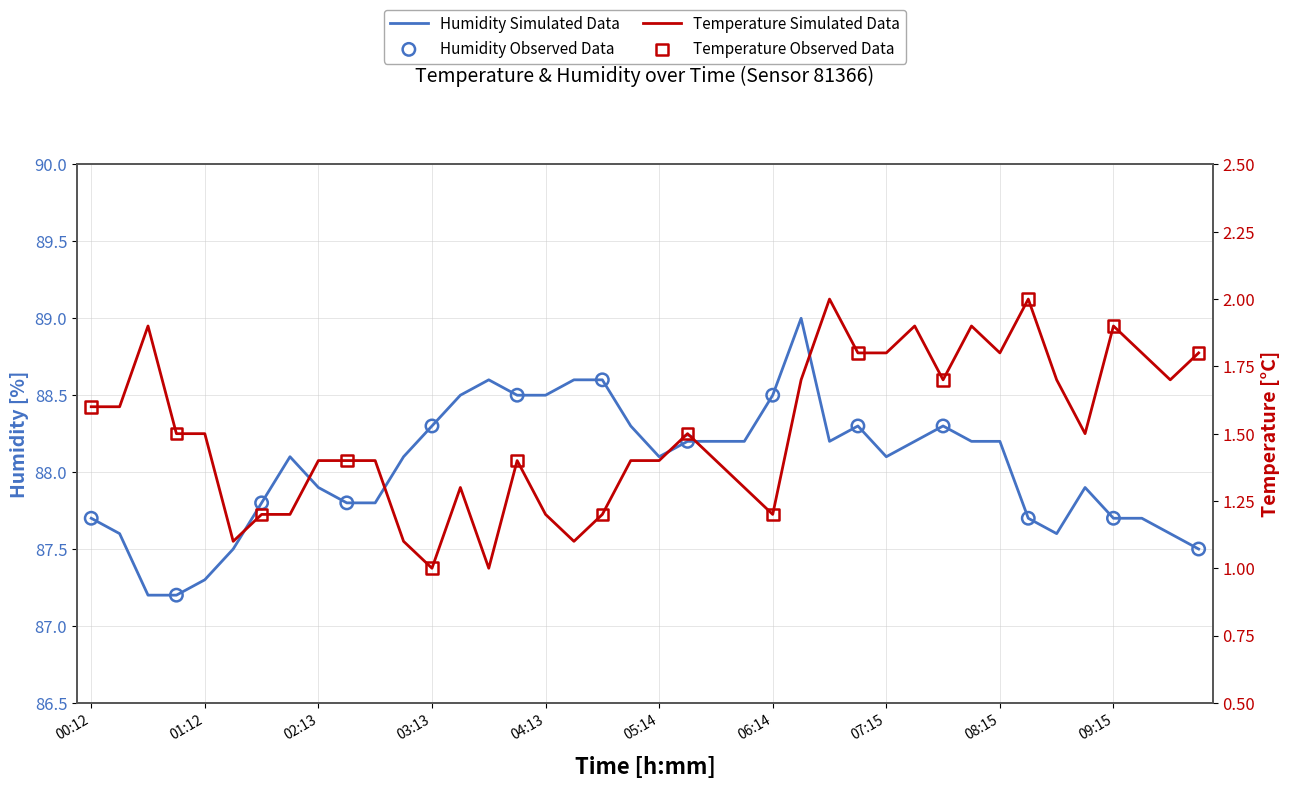

Which series contains the lowest Y value?

temperature